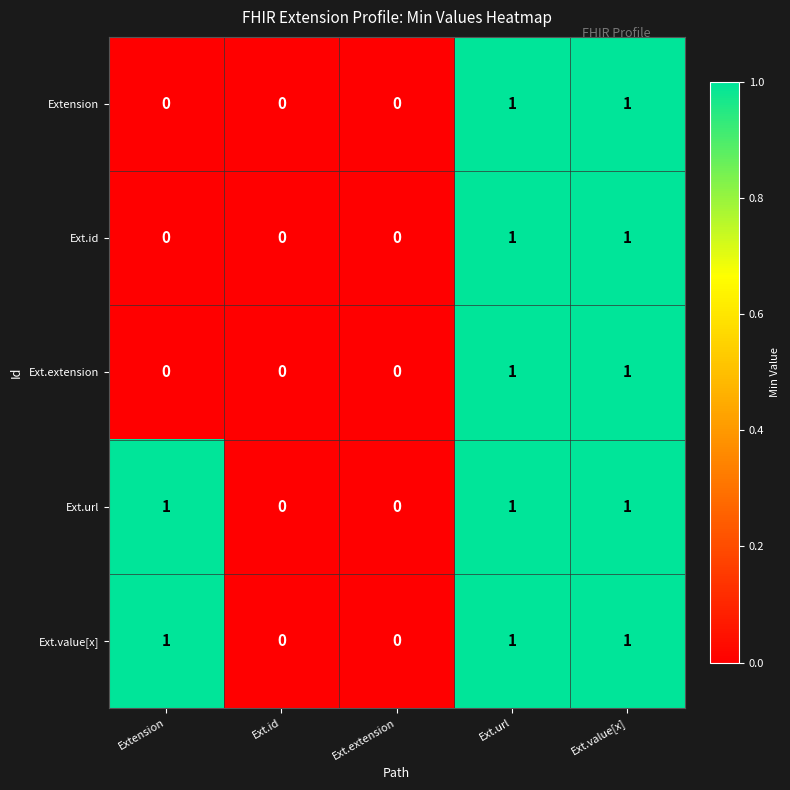

What is the sum of all Ext.value[x] values?

3